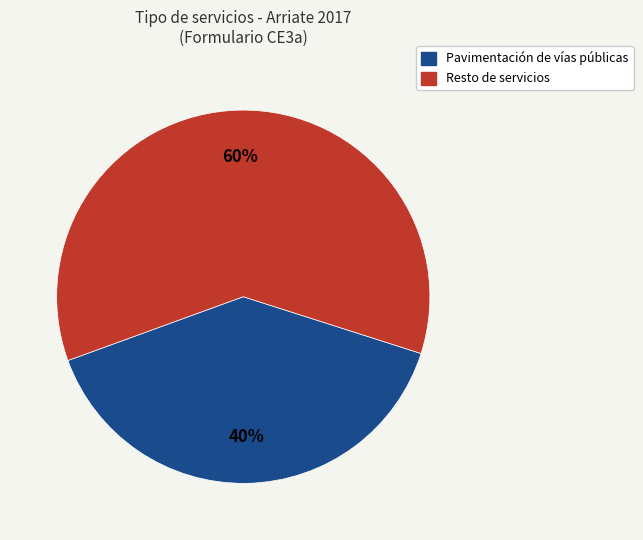

Is there a majority slice in this chart?

Yes